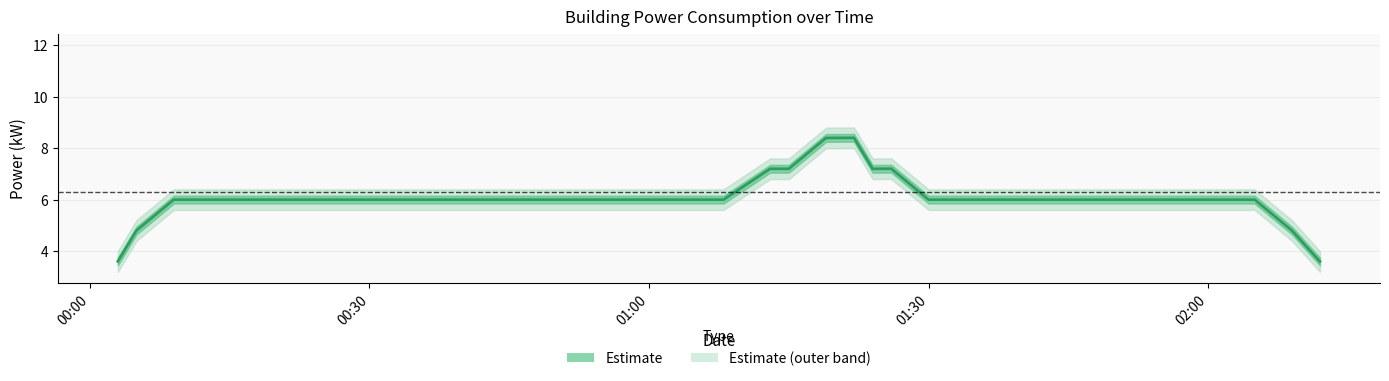

Where is the data nearest to the value 6?

01:00